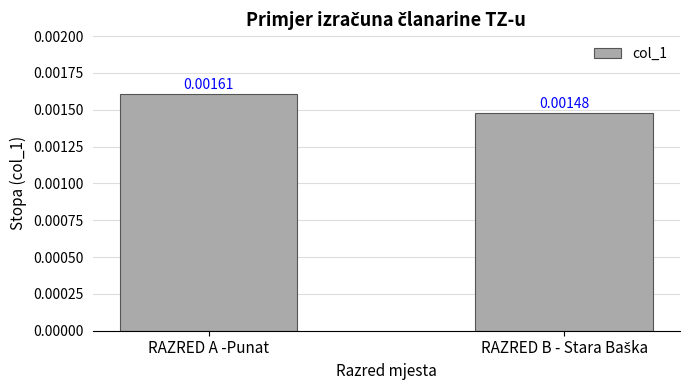

What is the label of the 1st bar from the left?

RAZRED A -Punat